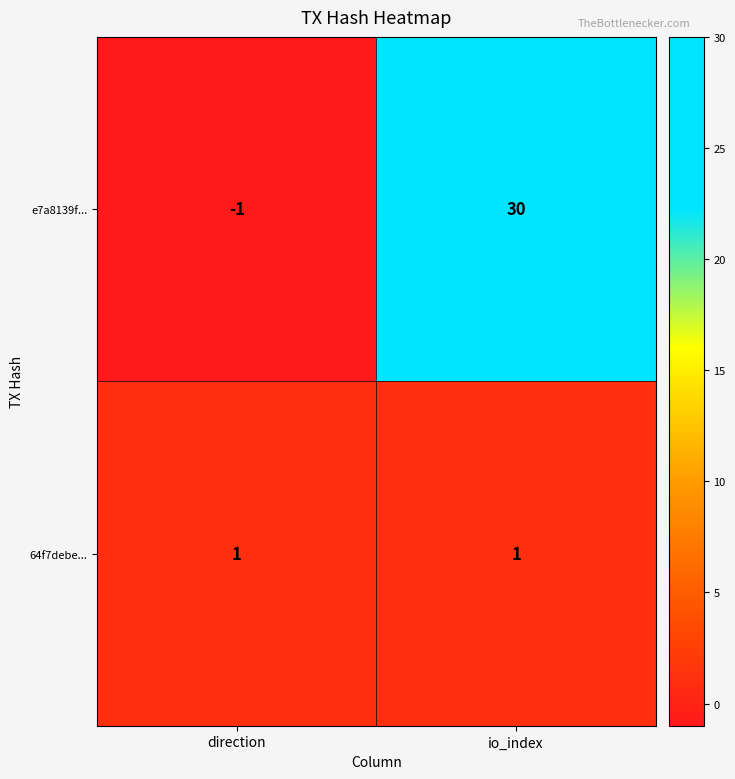

What is the maximum value shown in the chart?

30